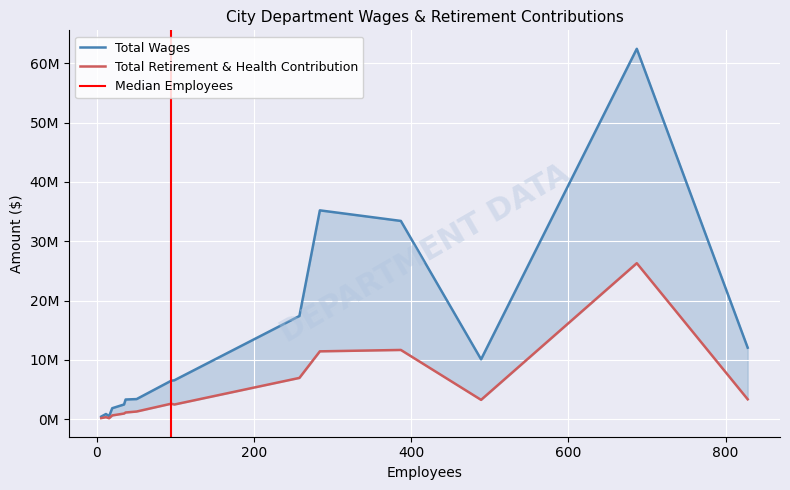

Reading left to right, what are all the values shown in this chart?

Total Wages: Police=62450681	Fire=35209830	Public Utilities=33426938	Public Works=17398663	Convention/Sports/Entertainmt=12053175	Community Services=10089421	Planning=6559046	Community Development=6482350	Human Resources=3387149	City Attorney=3314707	Finance=2476063	City Administration=1848677	City Treasurer=868804	City Council=507520	City Clerk=433939
Total Retirement & Health Contribution: Police=26299628	Fire=11437869	Public Utilities=11671206	Public Works=6956896	Convention/Sports/Entertainmt=3352498	Community Services=3255570	Planning=2468580	Community Development=2608187	Human Resources=1288981	City Attorney=1124753	Finance=948718	City Administration=631313	City Treasurer=337670	City Council=154618	City Clerk=181313